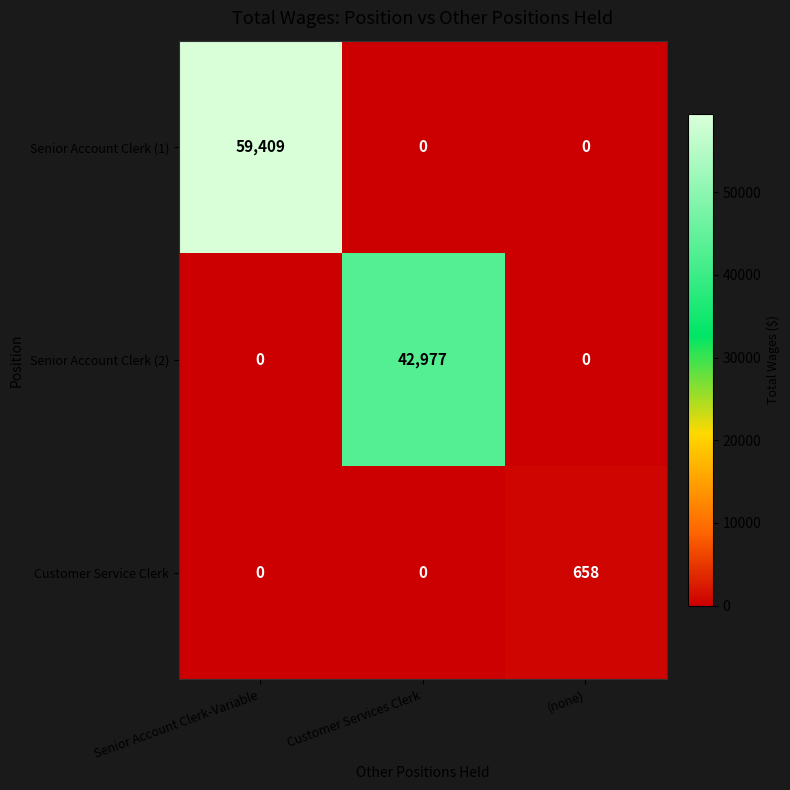

Which series has the widest spread of values?

Senior Account Clerk (1)